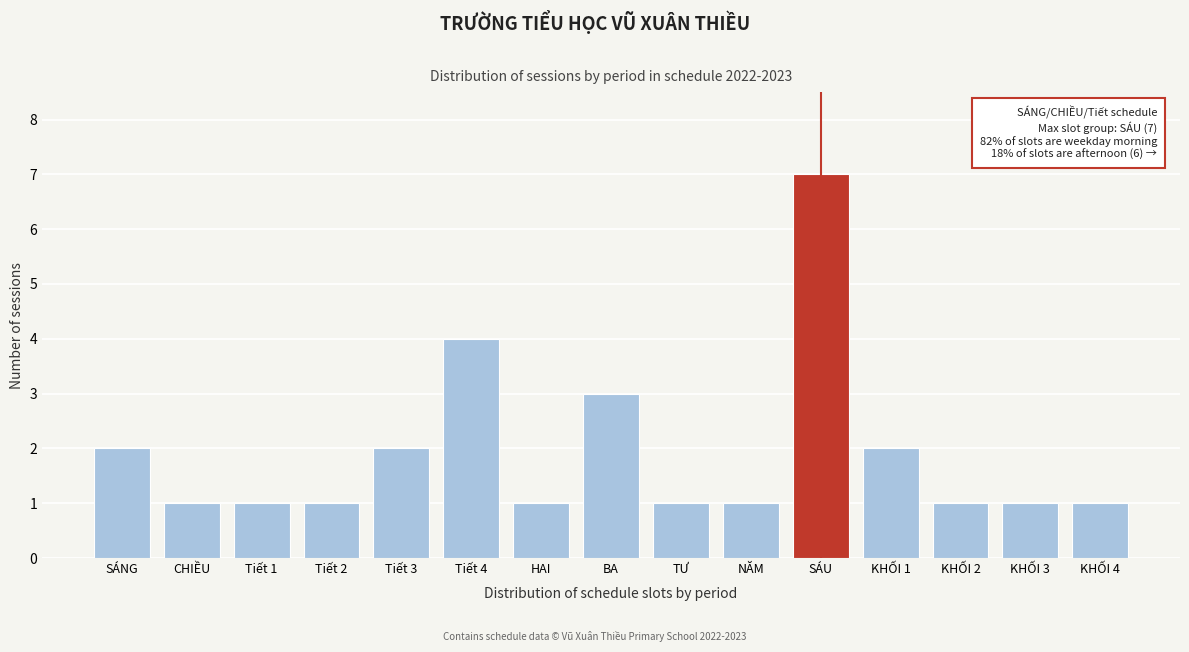

Reading left to right, list all the values displayed in this chart.

SÁNG=2	CHIỀU=1	Tiết 1=1	Tiết 2=1	Tiết 3=2	Tiết 4=4	HAI=1	BA=3	TƯ=1	NĂM=1	SÁU=7	KHỐI 1=2	KHỐI 2=1	KHỐI 3=1	KHỐI 4=1